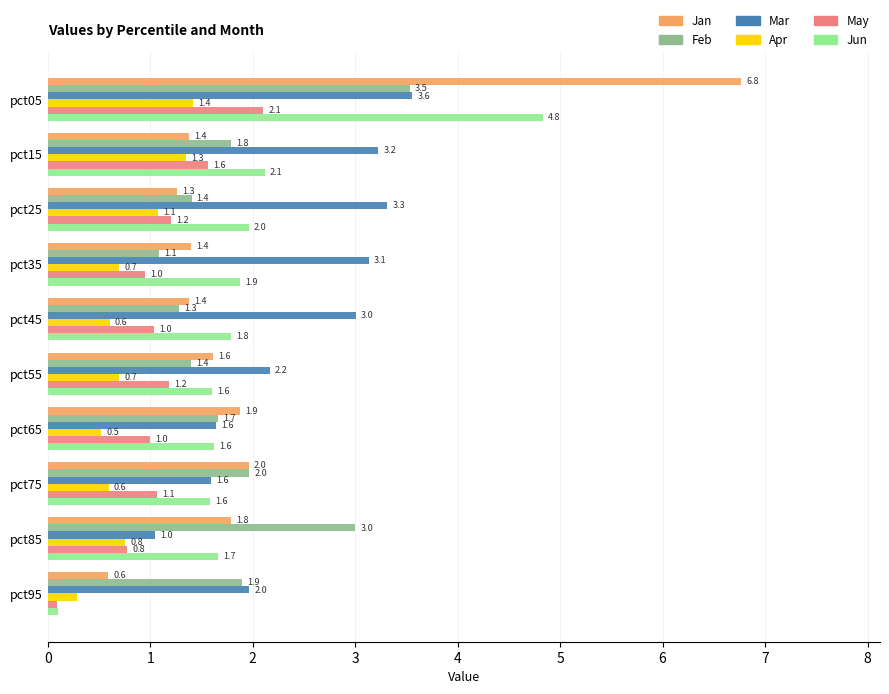

Is it true that Feb equals 0.7 at pct35?

False